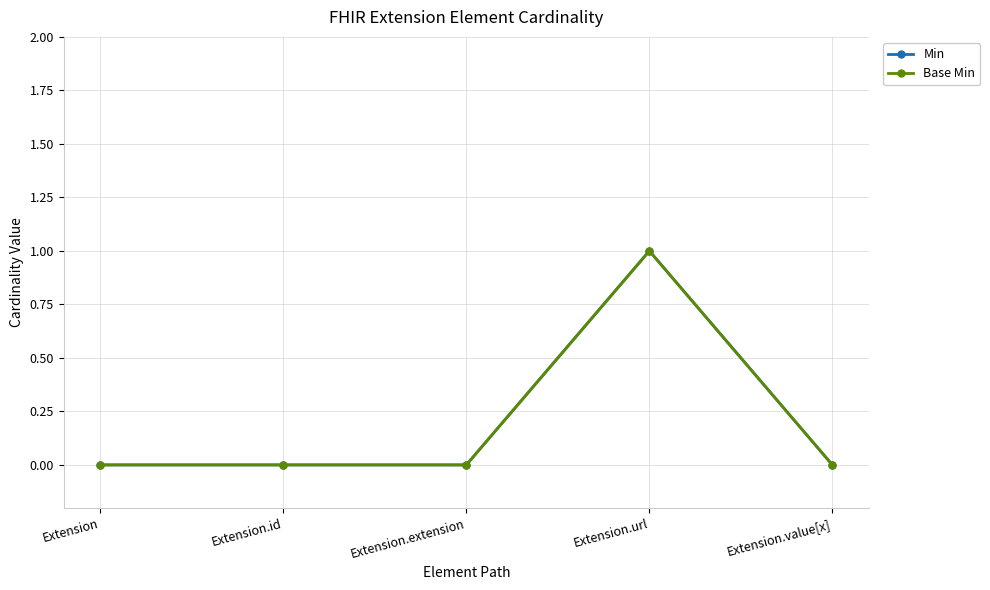

Is this an area chart (filled region under the line)?

No